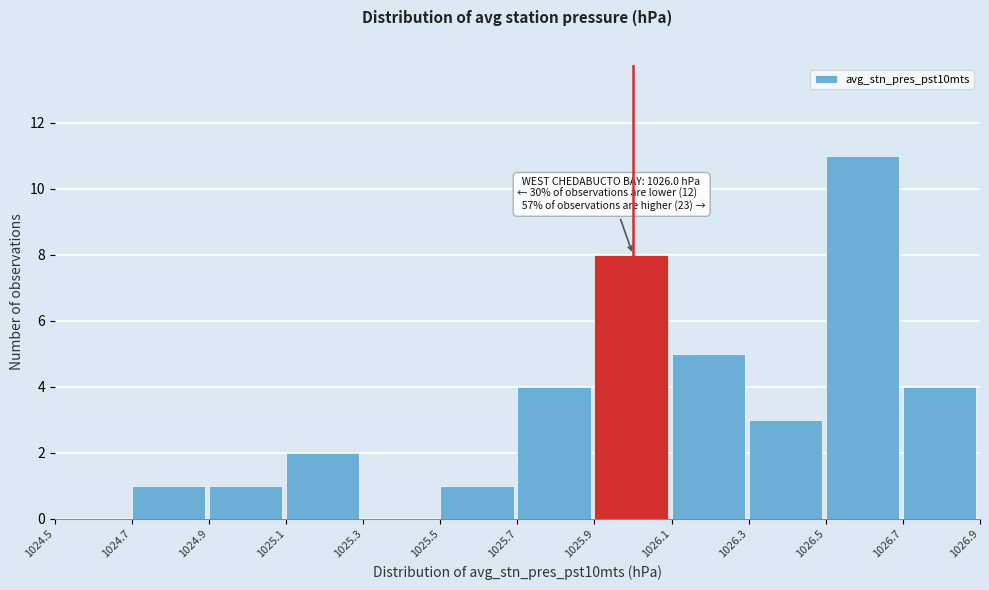

Over which range of the x-axis is the bar tallest?

1026.5 to 1026.7